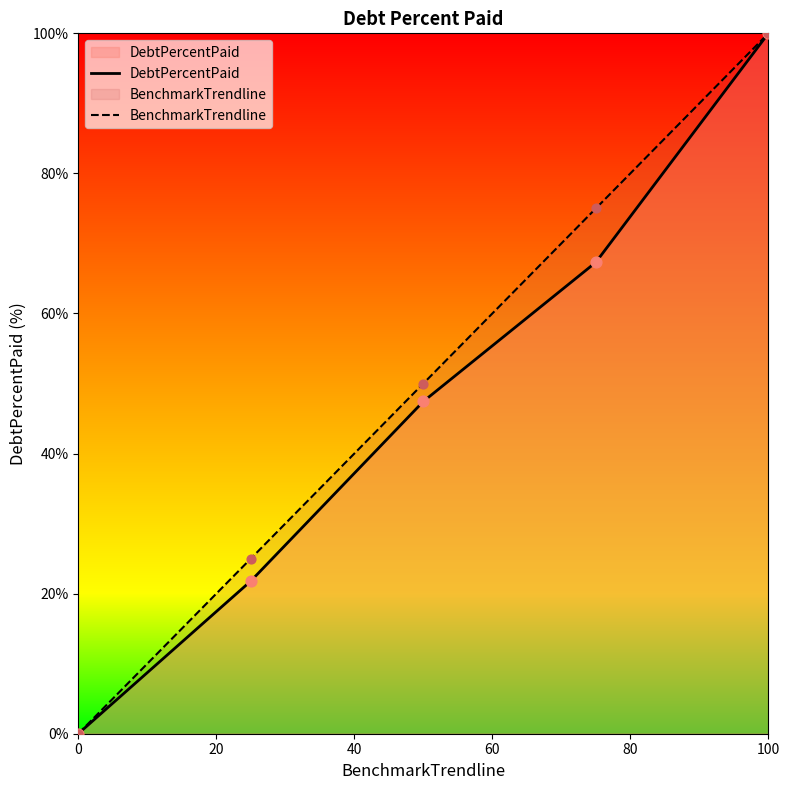

Which series reaches the maximum Y coordinate?

DebtPercentPaid